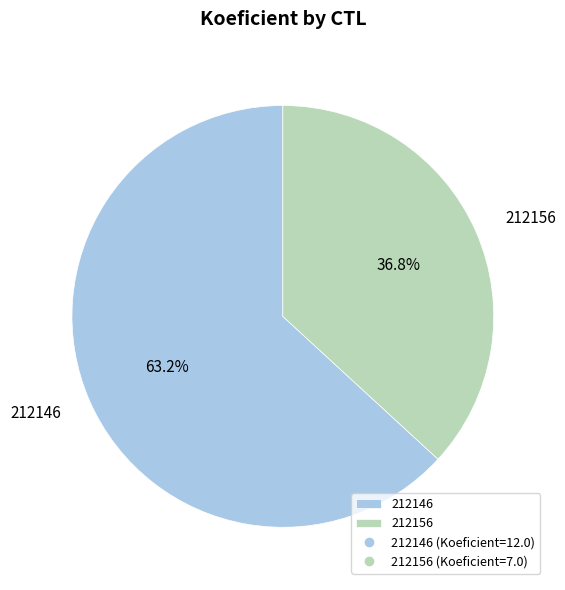

Is it true that 212146 is 63% of the pie?

True